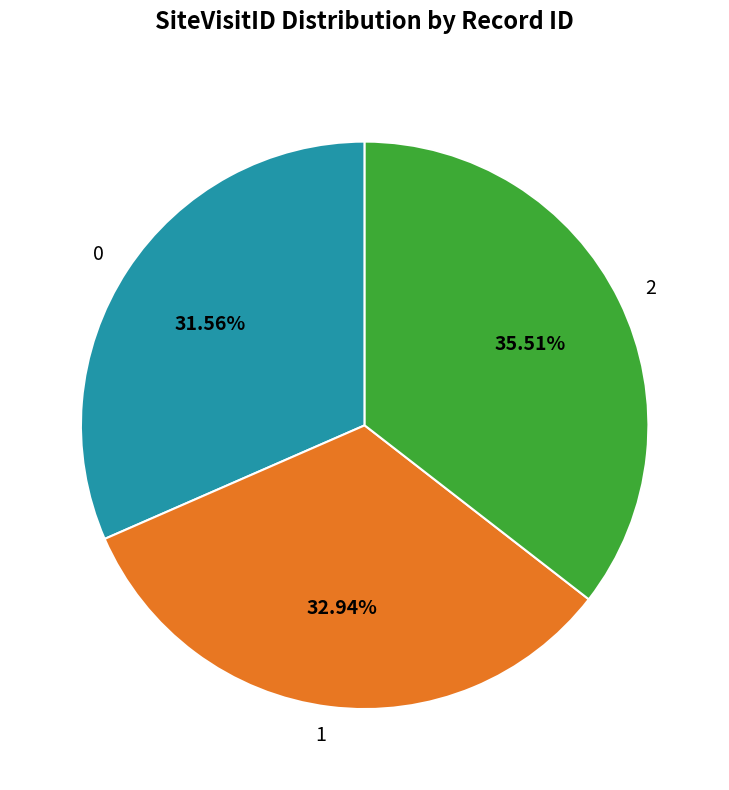

To the nearest percent, what is the average slice percentage?

33%